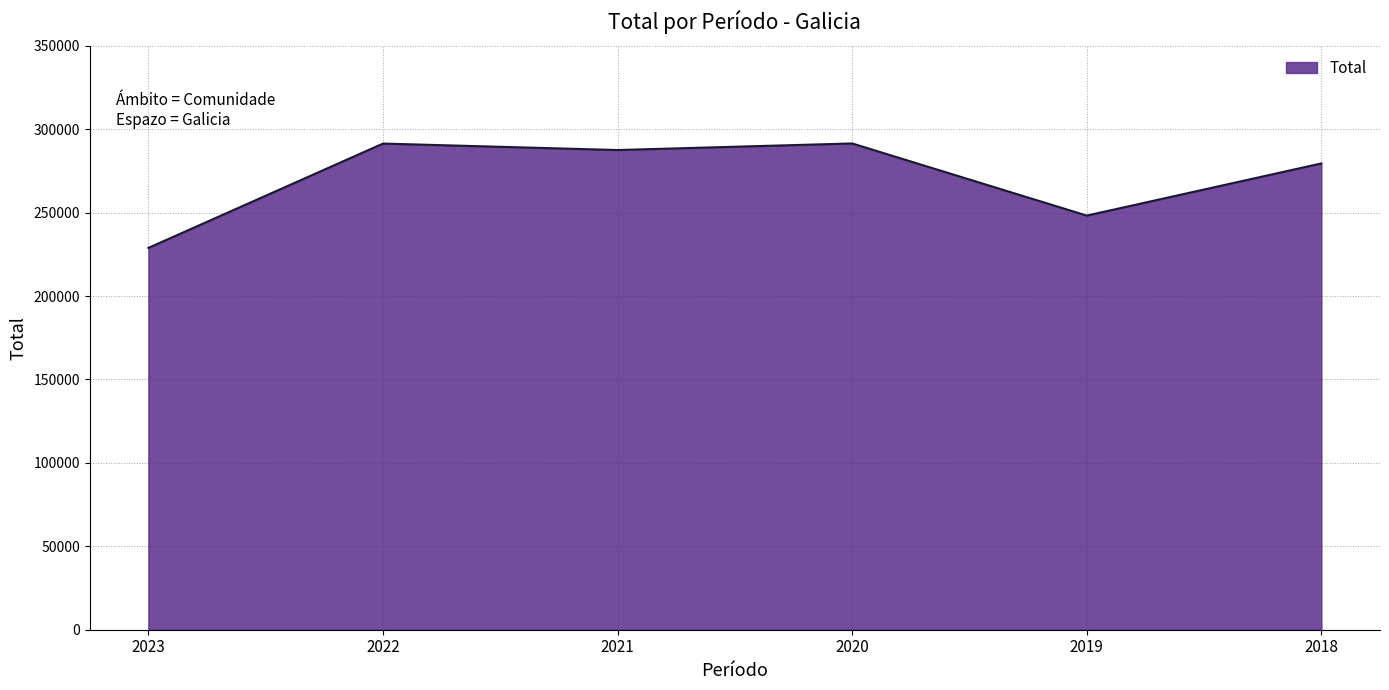

What is the average value?

271147